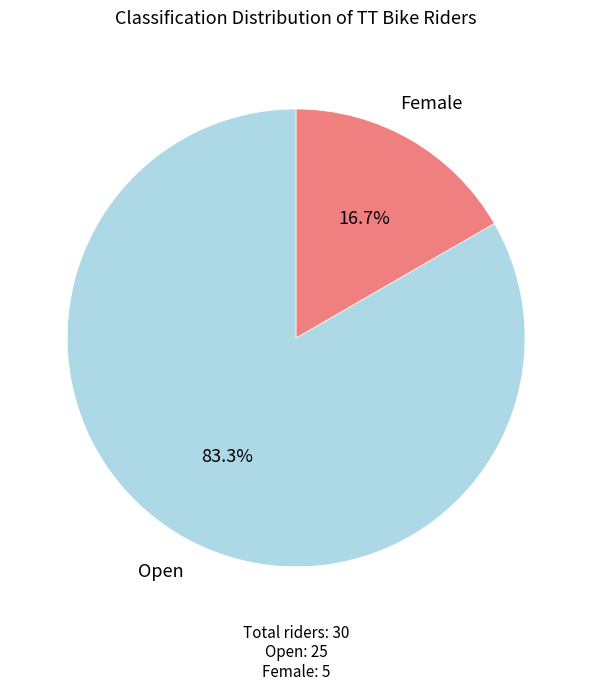

Approximately how many times larger is the value at Open compared to Female?

5.0